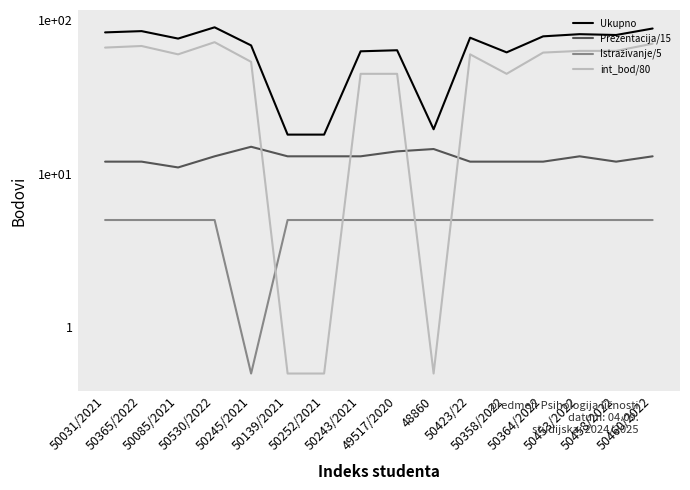

What is the maximum value shown in the chart?

90.0